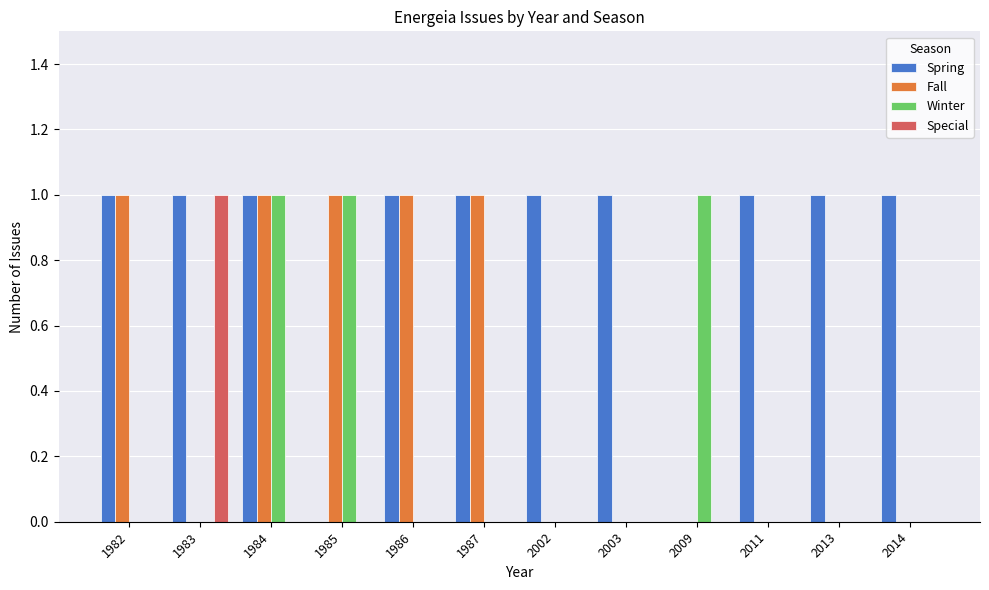

Which series has the largest total across all categories?

Spring